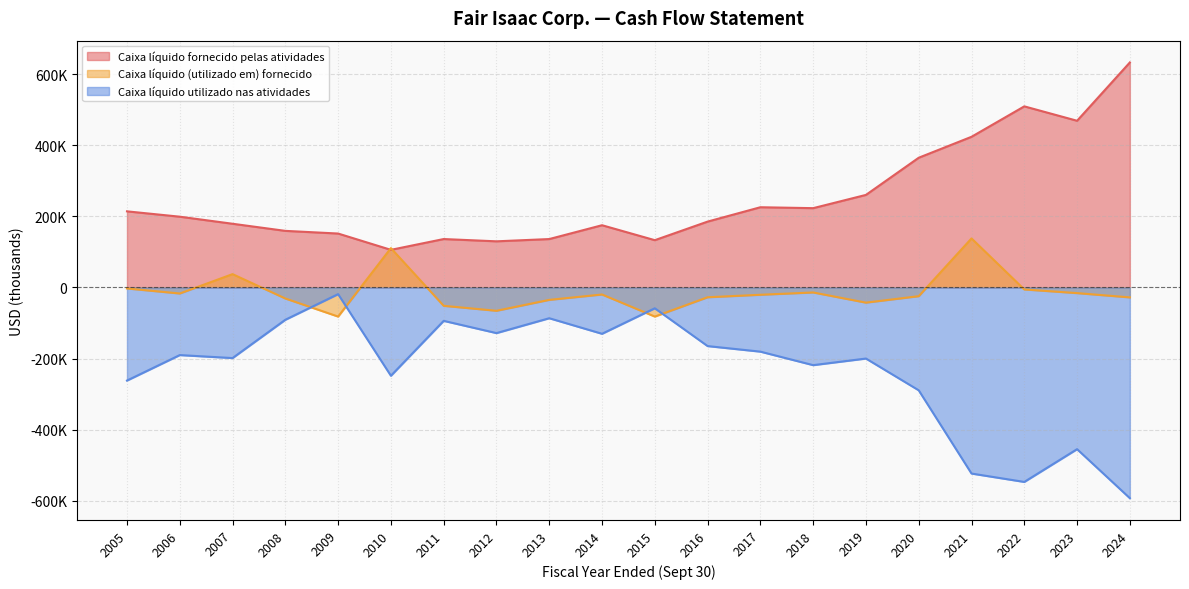

Is the value of Caixa líquido (utilizado em) fornecido at 2019 greater than the value of Caixa líquido utilizado nas atividades at 2016?

Yes